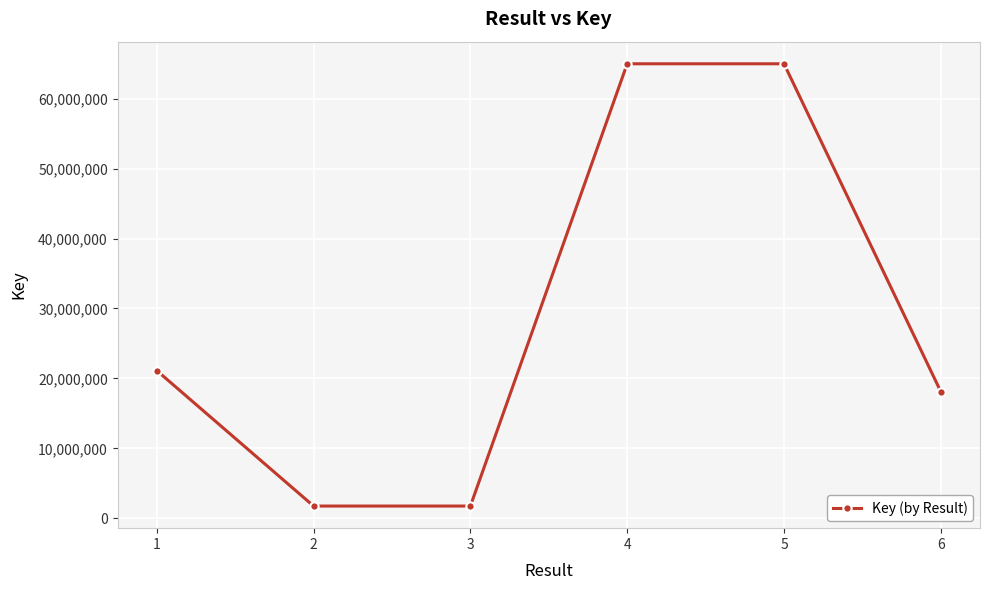

Count the number of data series in this chart.

1